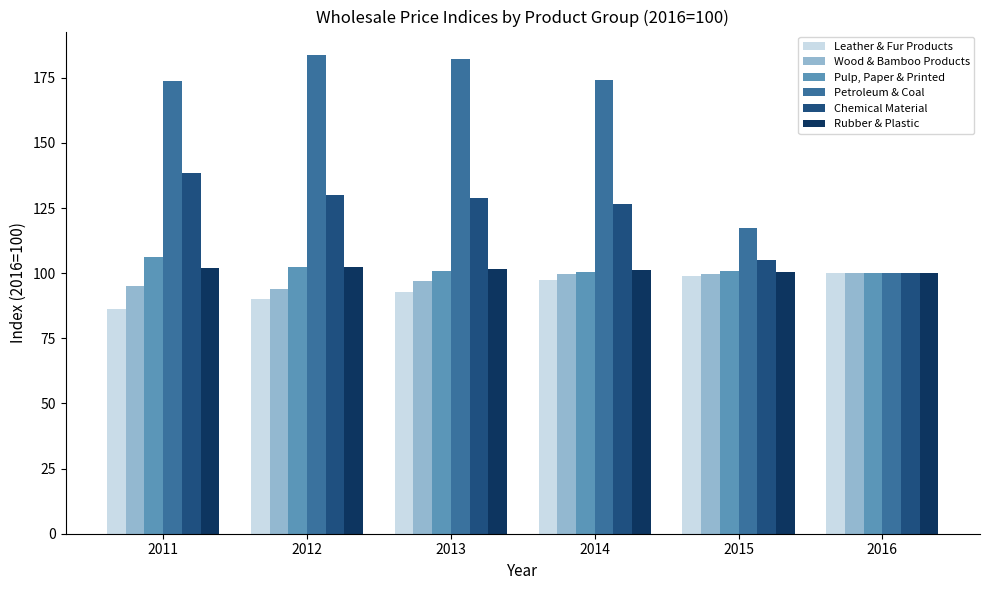

Which series changed the most between 2015 and 2016?

Petroleum & Coal